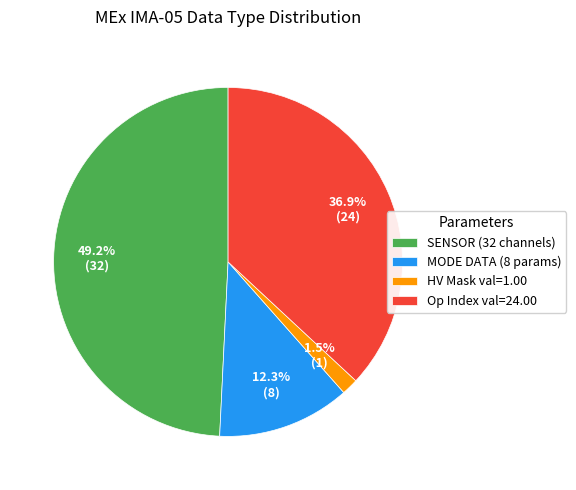

Does any single category account for the majority?

No